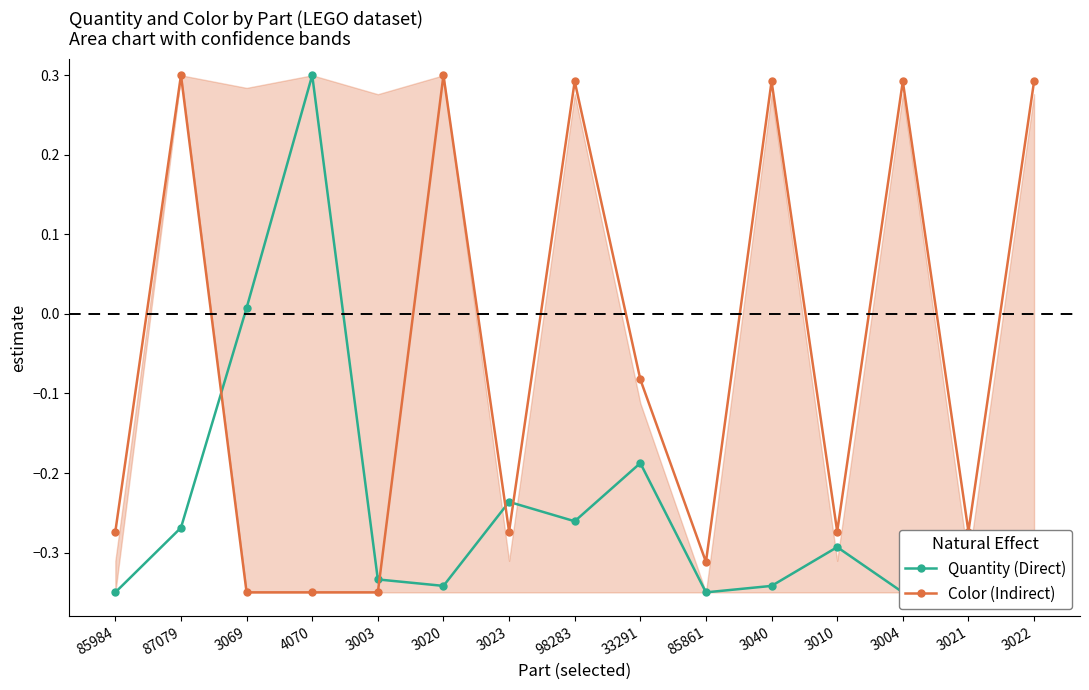

How many values in the Color (Indirect) series exceed 0?

6